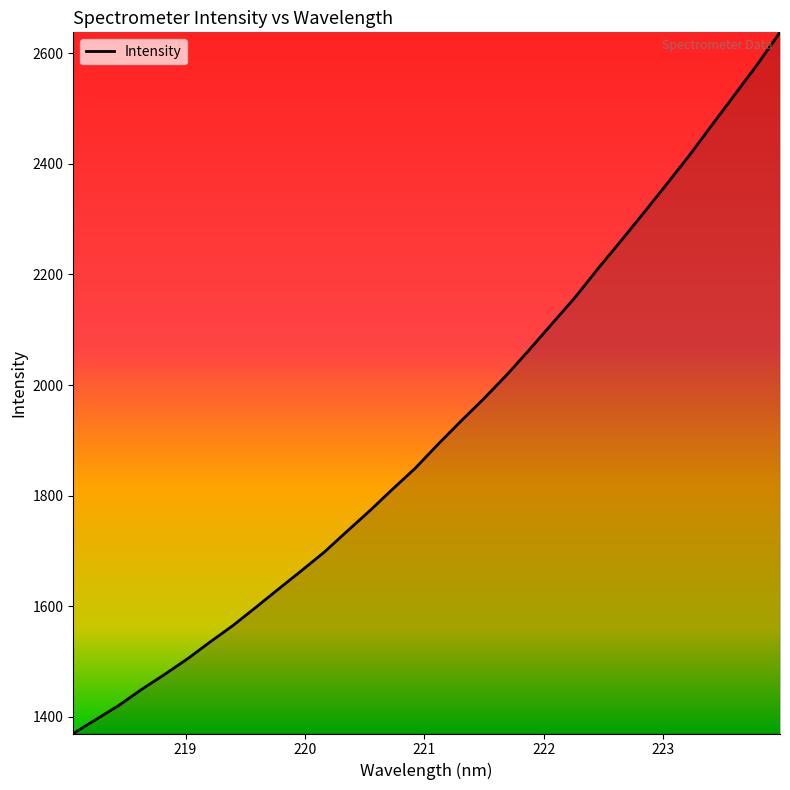

What is the minimum value shown in the chart?

1369.3